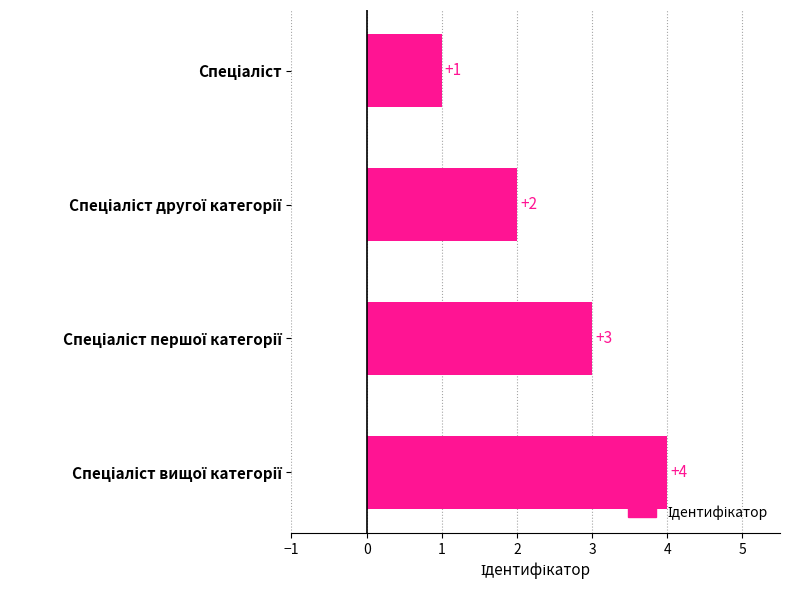

What is the greatest value displayed?

4